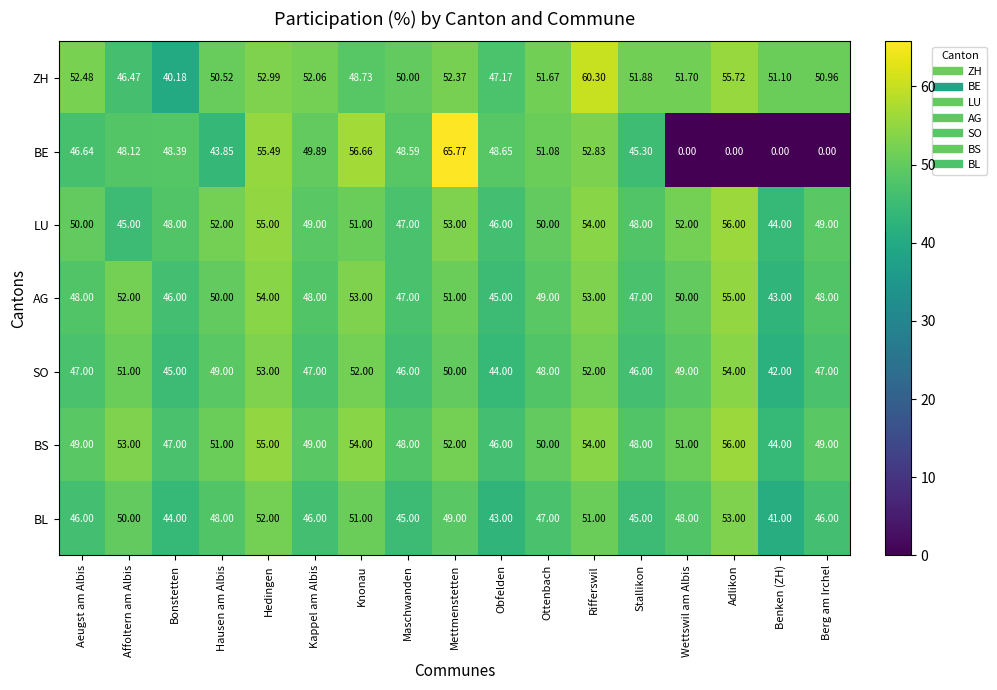

Which series has the widest spread of values?

BE